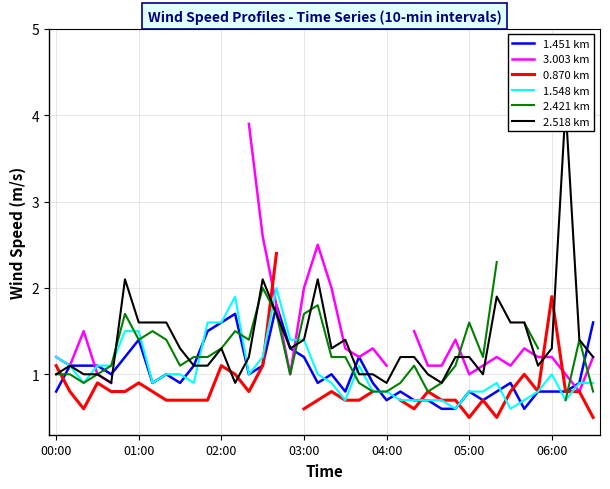

The 2.421 km series shows 0.6 at 22. True or false?

False